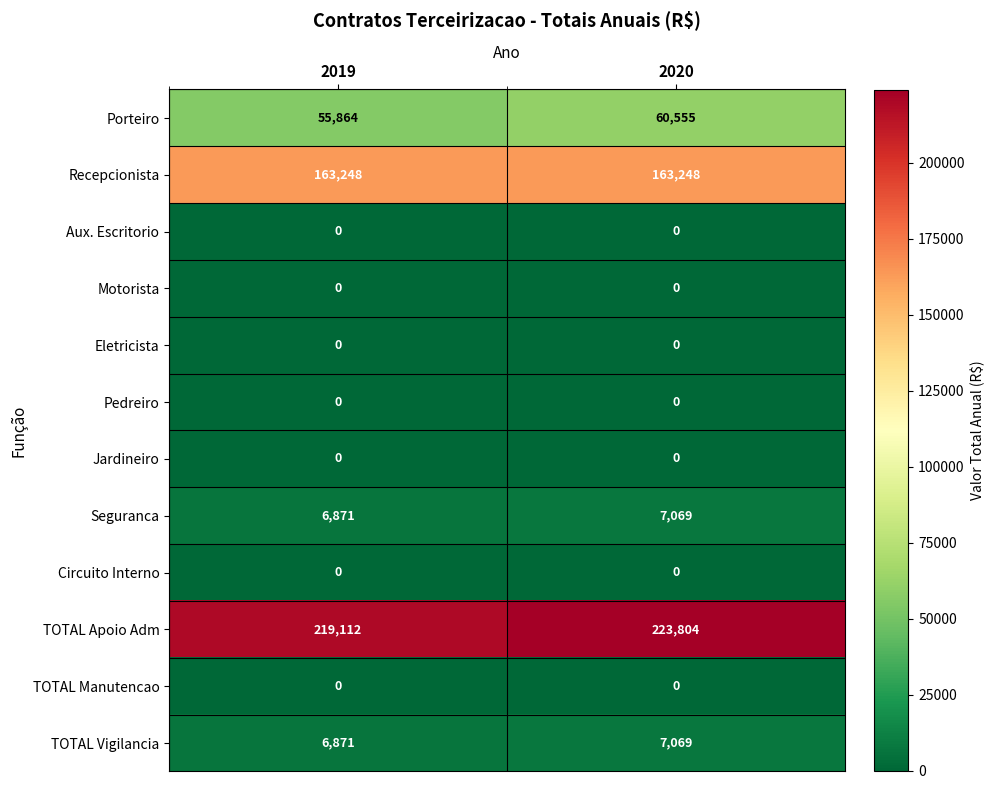

Is the value of Circuito Interno at 2020 greater than the value of Recepcionista at 2019?

No